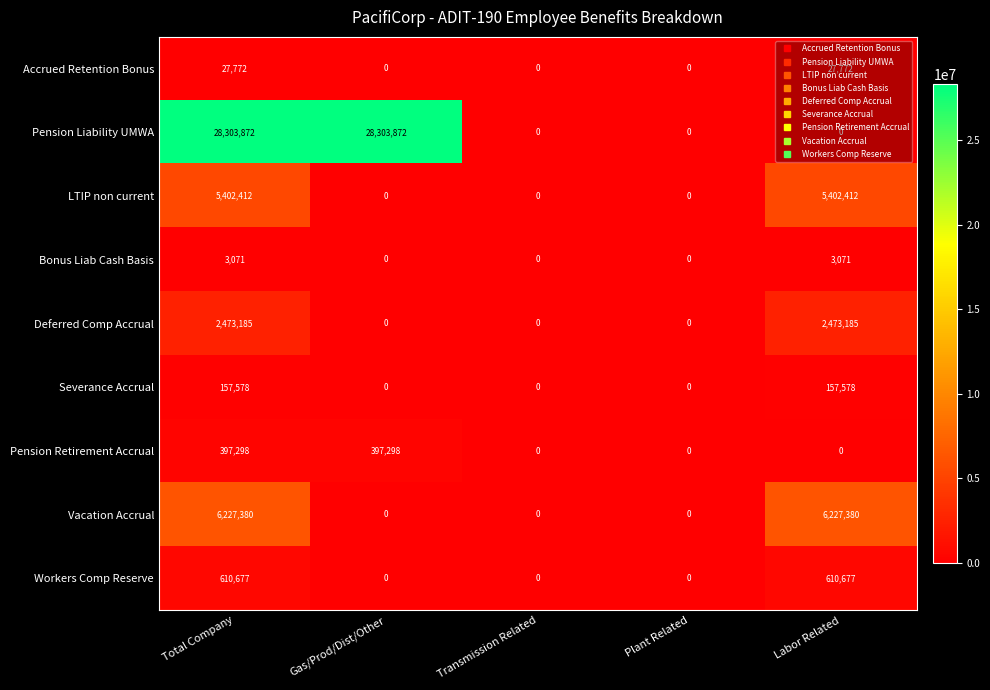

Which series has the largest range (max minus min)?

Pension Liability UMWA